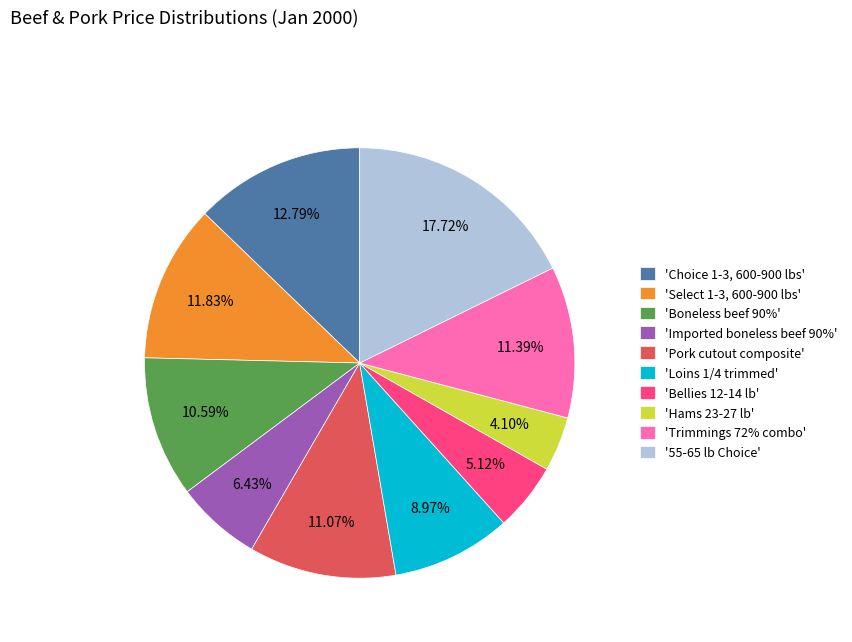

Is there a majority slice in this chart?

No